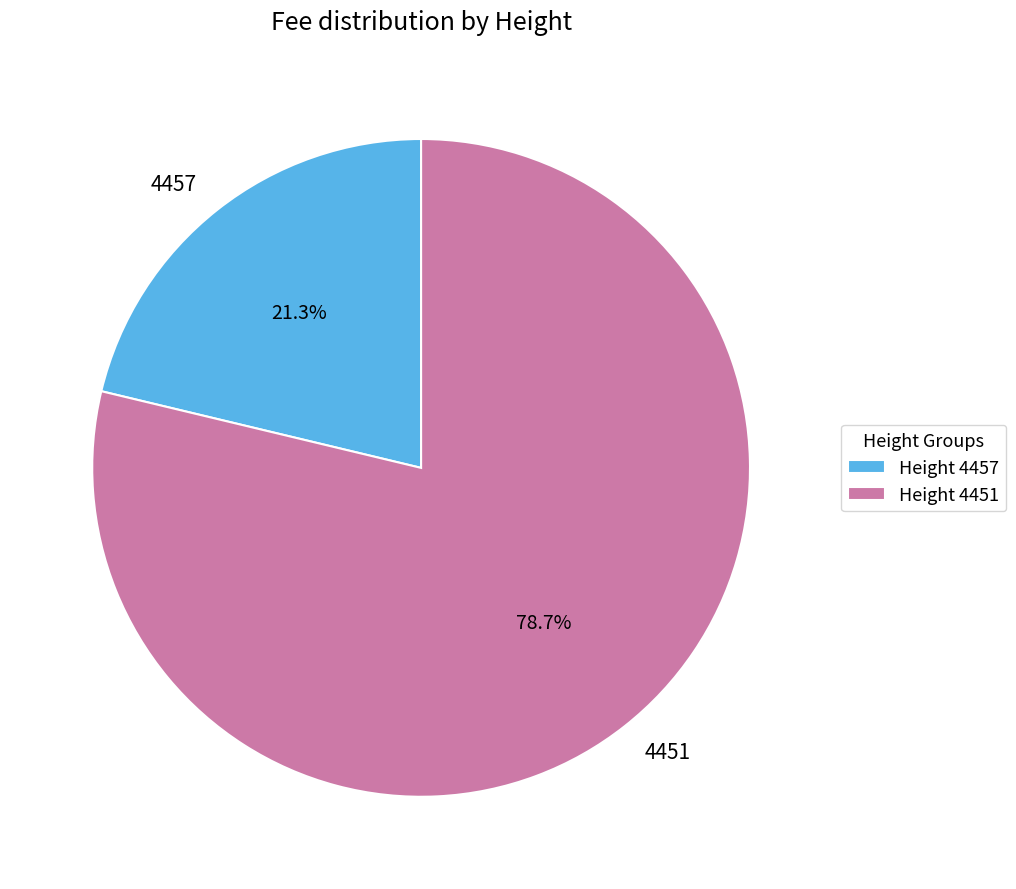

Rank the categories by value from lowest to highest.

4457, 4451